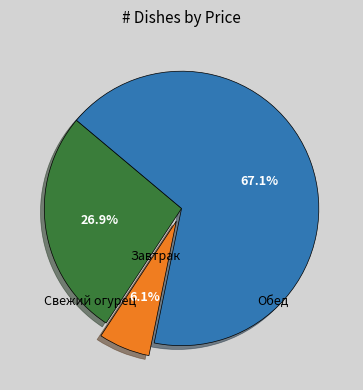

Is there any slice that represents more than half of the pie?

Yes